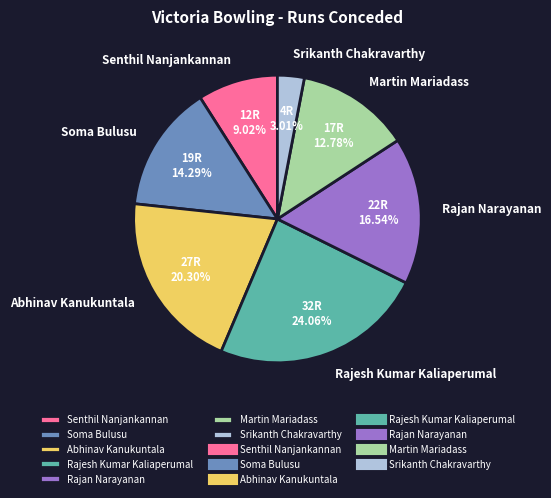

Which has a higher value, Abhinav Kanukuntala or Rajan Narayanan?

Abhinav Kanukuntala